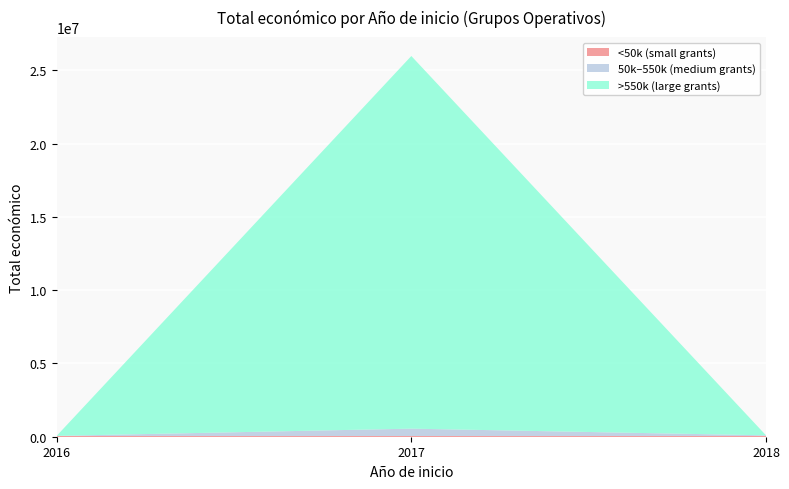

At which category is the sum across all series the highest?

2017